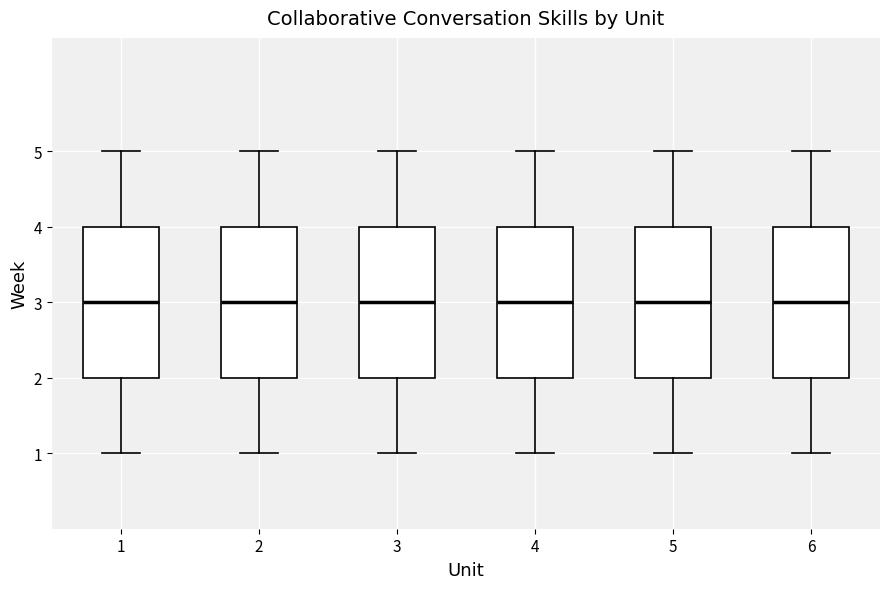

Where does the median line of the box at x = 3 sit on the y-axis? The values are not printed on the chart, so give them approximately, as read against the axis.

3